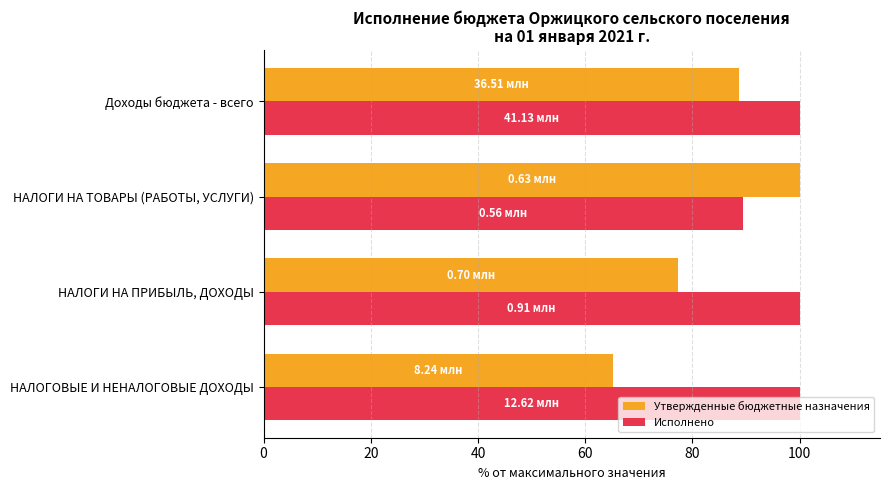

Which label corresponds to the smallest value in the chart?

НАЛОГОВЫЕ И НЕНАЛОГОВЫЕ ДОХОДЫ